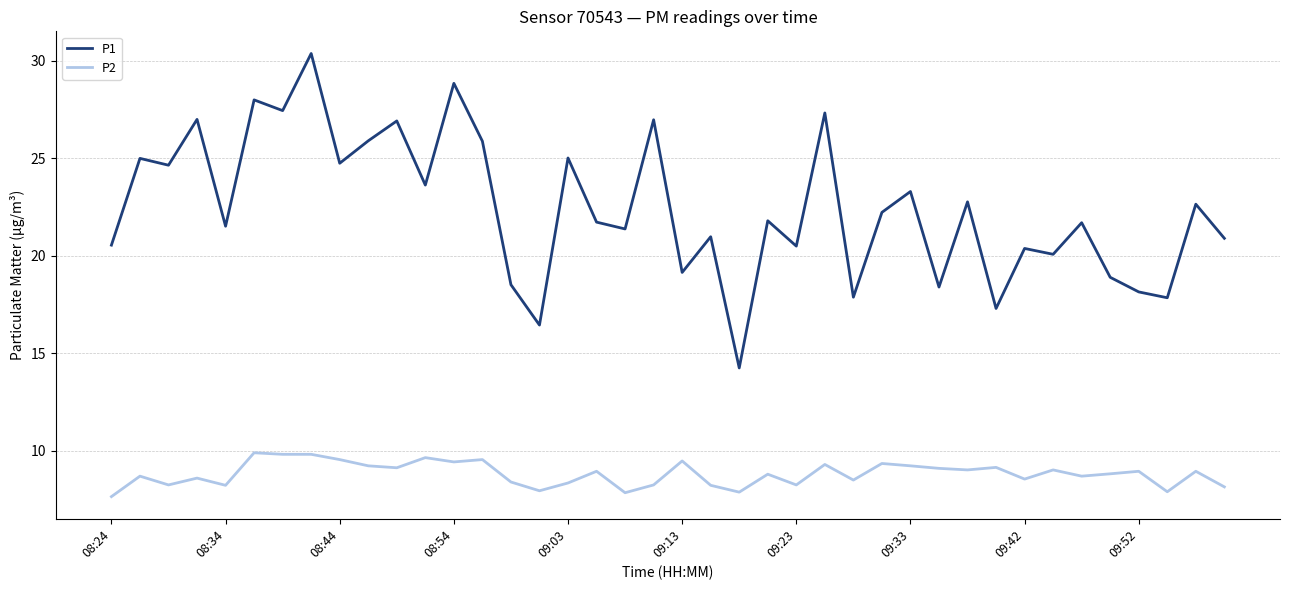

What is the difference between the maximum and minimum values in the P1 series?

16.1